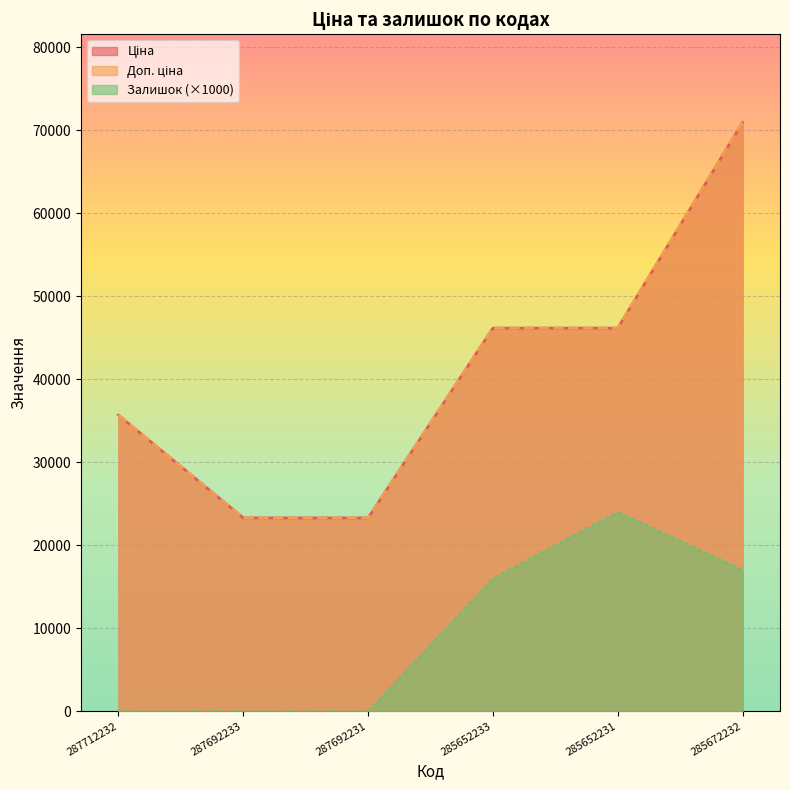

How many distinct data groups are displayed?

3